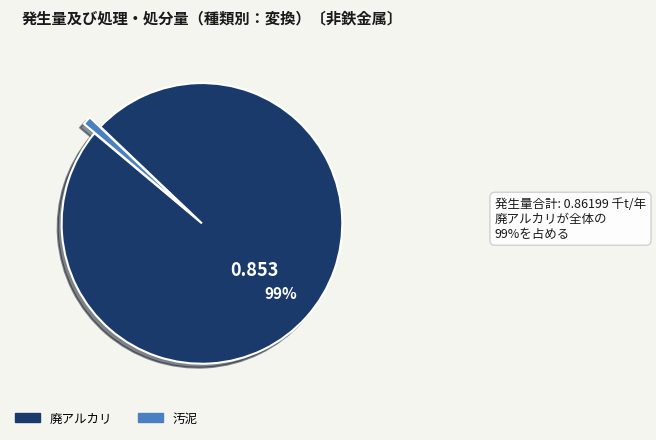

Is there a majority slice in this chart?

Yes